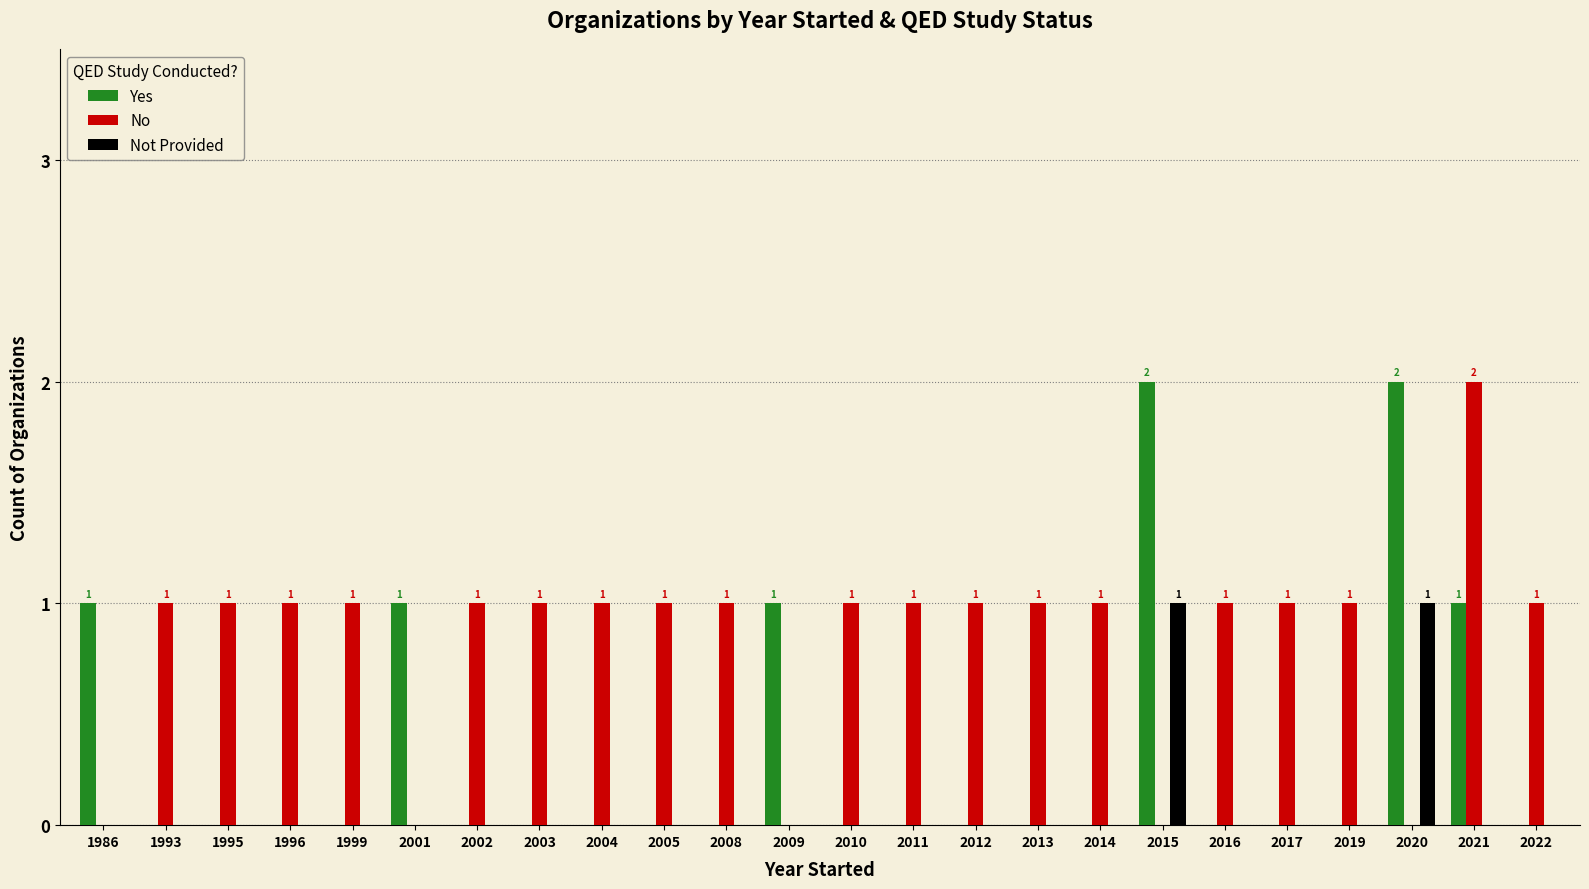

How many groups of bars are there?

24